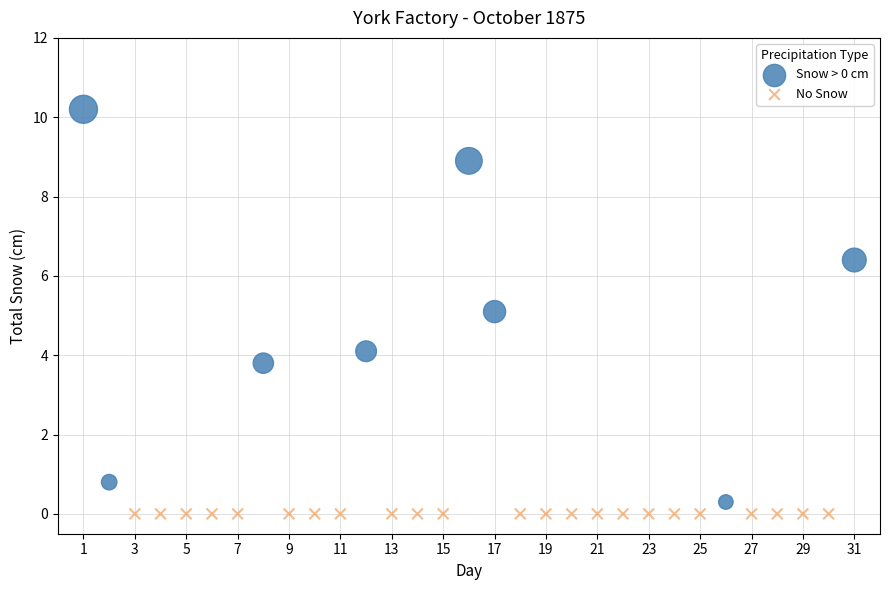

Which series contains the highest Y value?

Snow > 0 cm